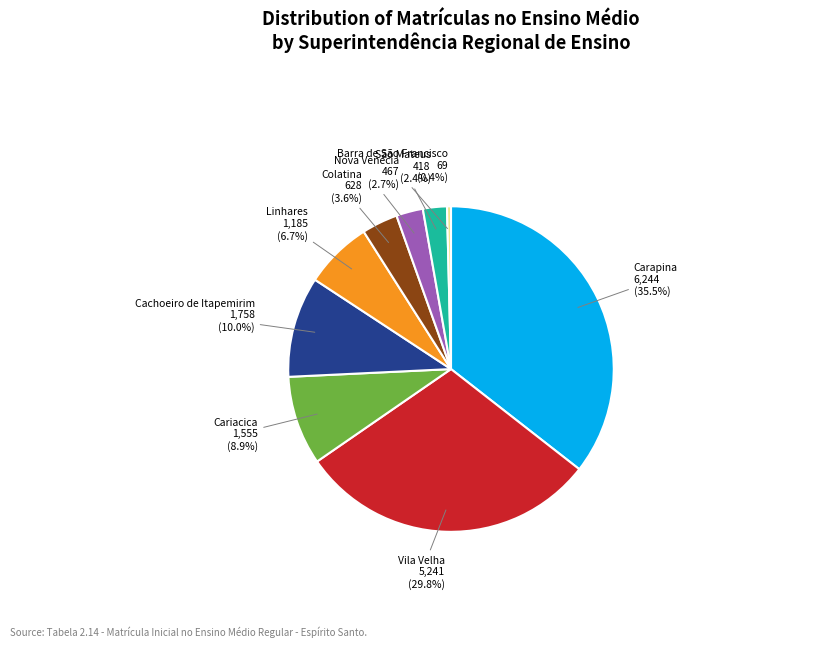

How many slices are in this pie chart?

9